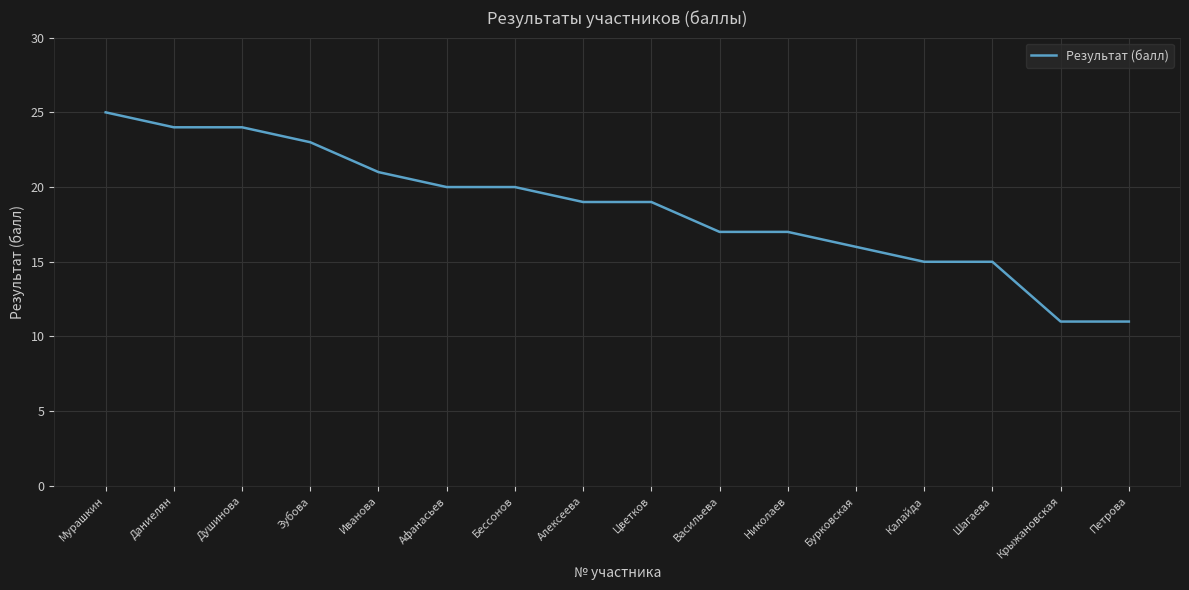

What position from the left is Алексеева?

8